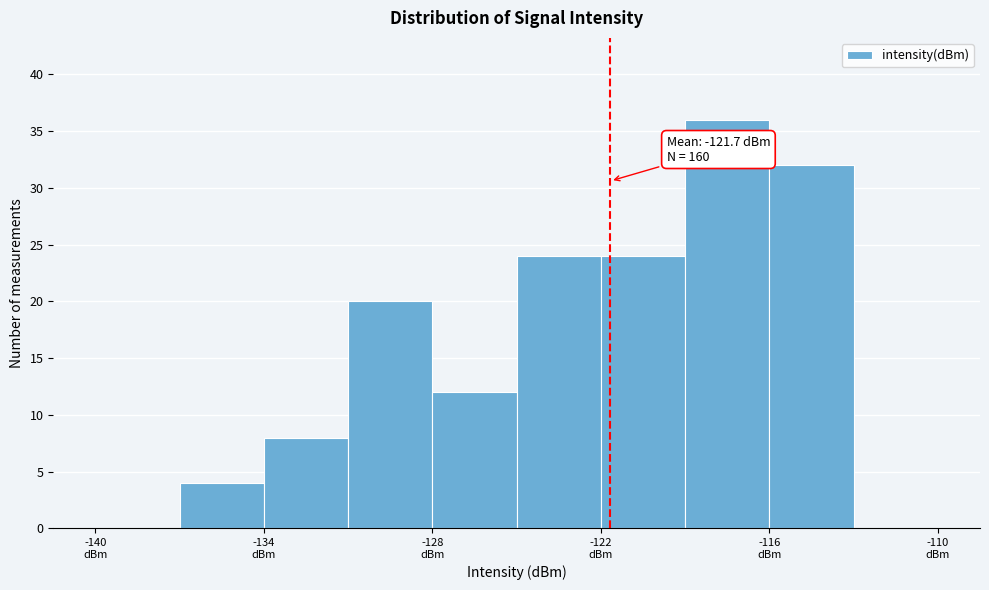

Around what value on the x-axis is the tallest bar? Give the approximate position of its centre, as read against the axis.

-117